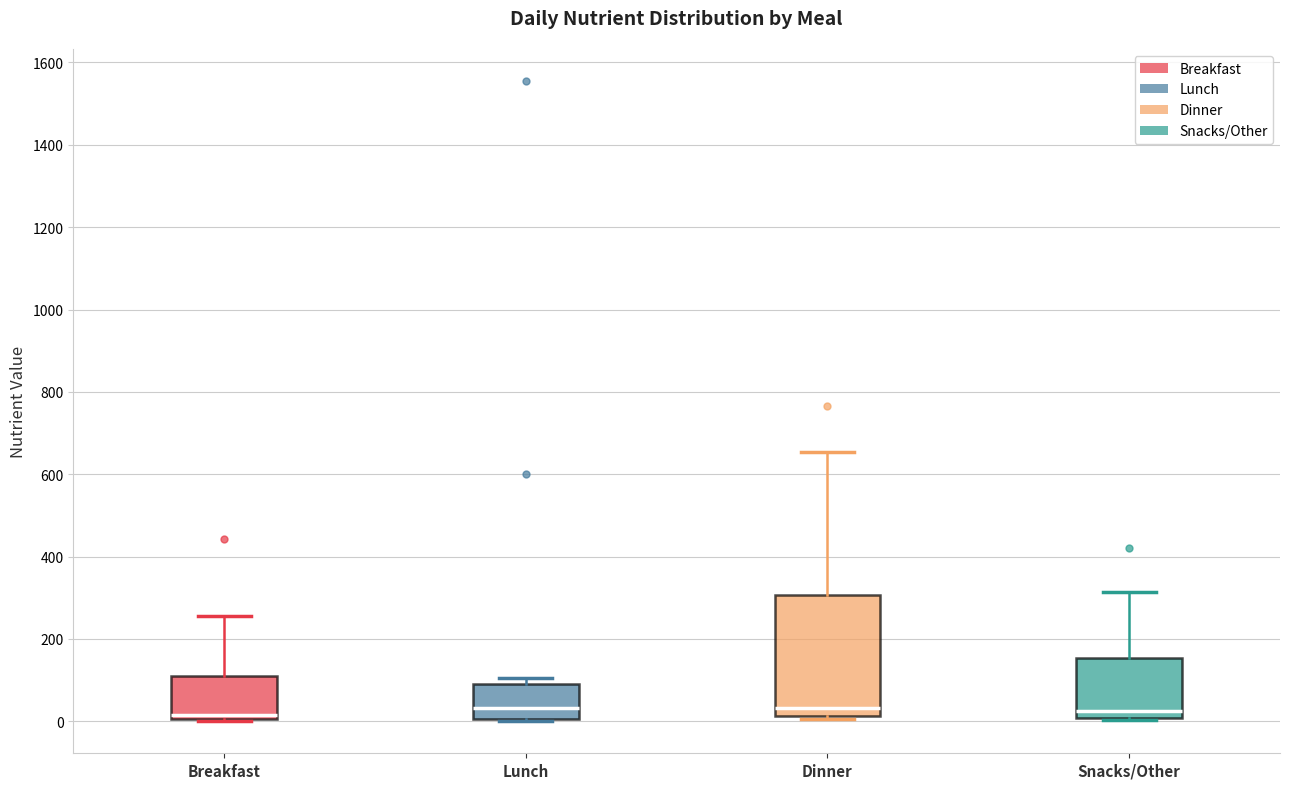

Reading left to right, transcribe this box plot: for each box, give where its median line is, the range the box spans, and where its two whiskers end, as read against the y-axis. The values are not printed on the chart, so give them approximately, as read against the axis.

Breakfast: median 20, box 0 to 120, whiskers 0 (just below the box's lower edge) to 260
Lunch: median 40, box 0 to 100, whiskers 0 to 100 (just above the box's upper edge)
Dinner: median 40, box 20 to 300, whiskers 0 to 660
Snacks/Other: median 20, box 0 to 160, whiskers 0 to 320